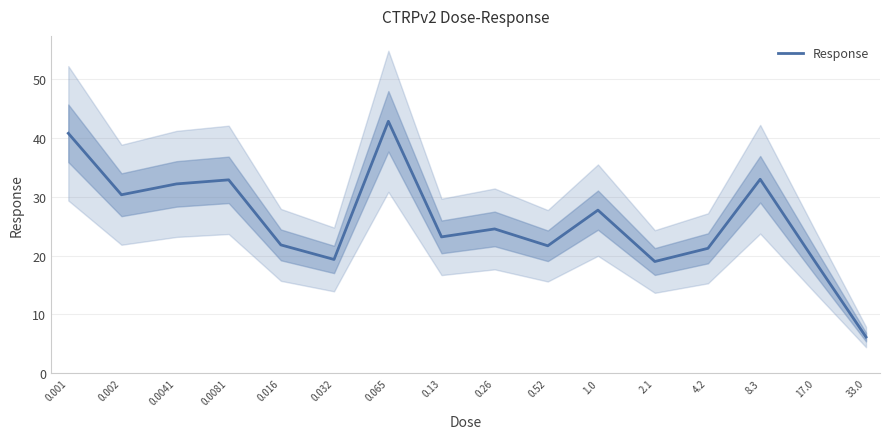

What is the label of the 8th point from the right?

0.26